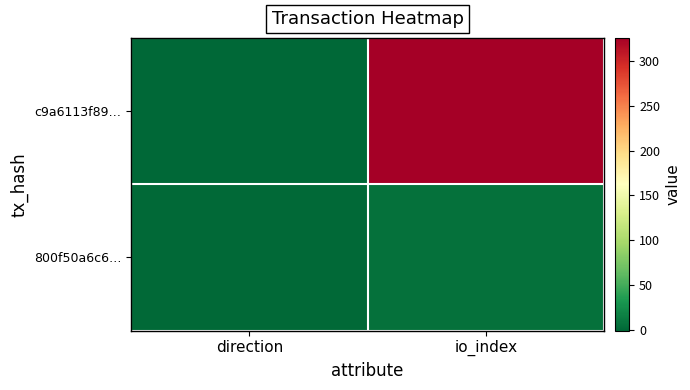

List the series in order of their peak value, highest first.

c9a6113f89…, 800f50a6c6…